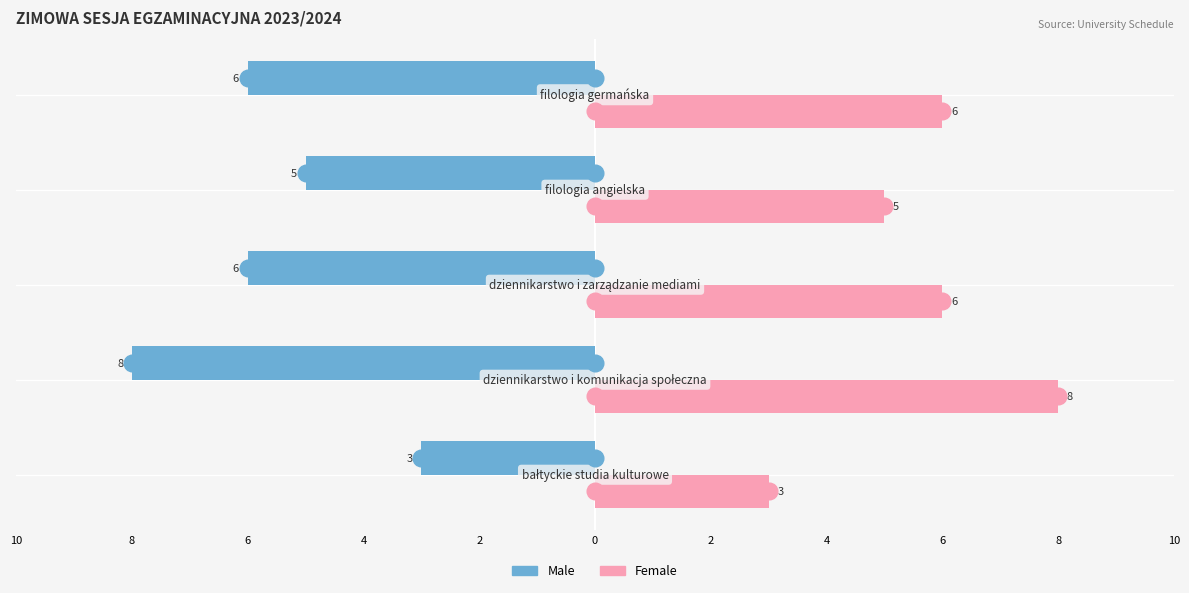

What are all the series names shown in the legend?

Male, Female